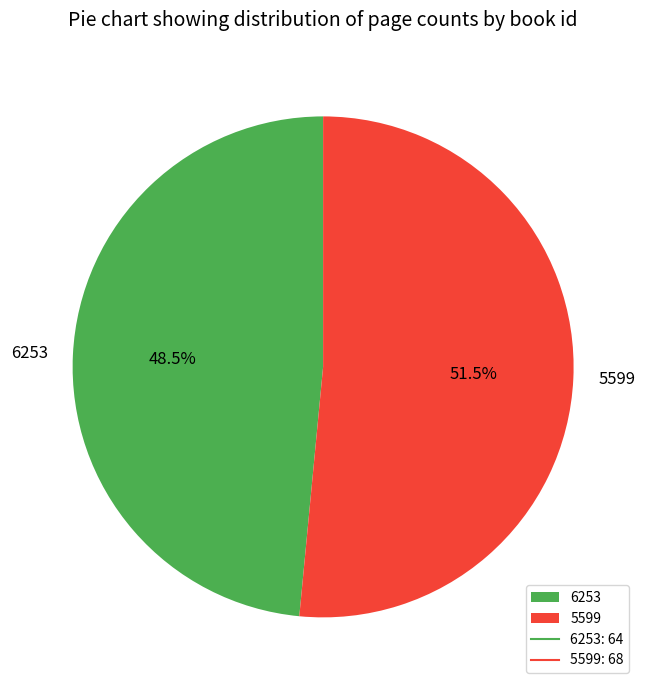

Is 5599 the majority of the pie?

Yes